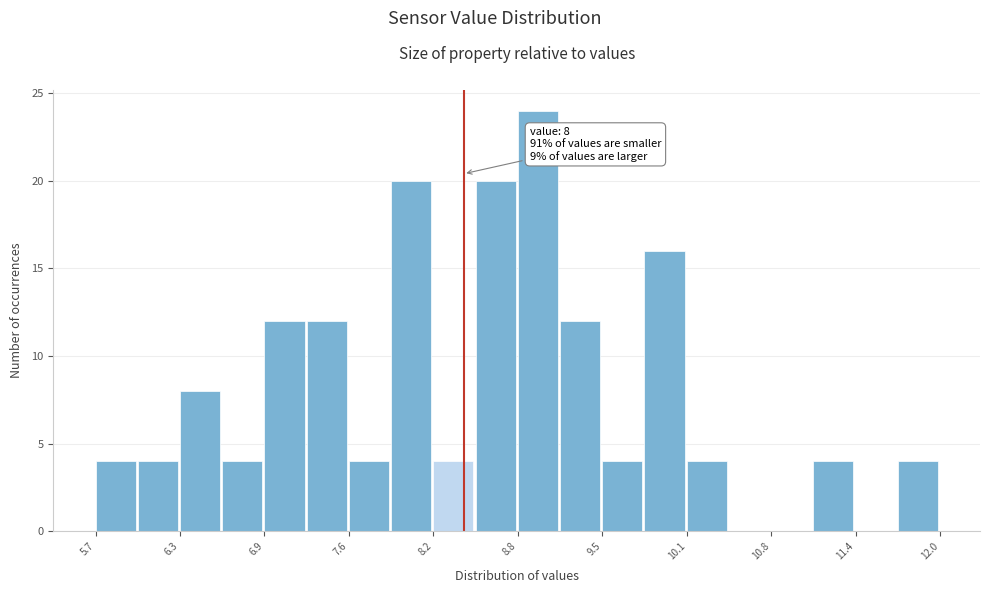

Read against the x-axis, roughly where is the centre of the tallest bar?

9.0